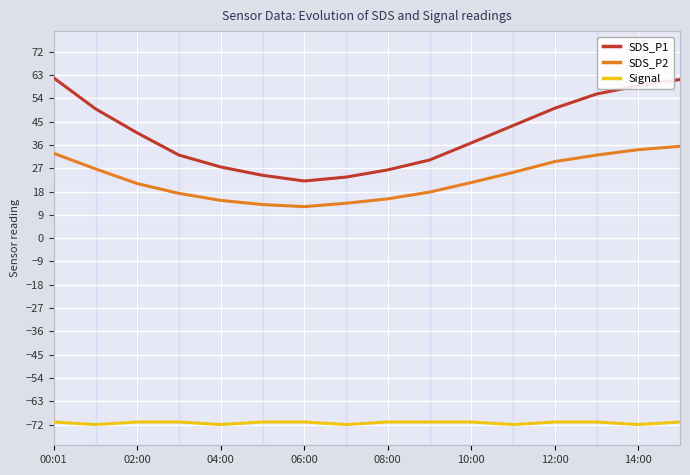

List the series in order of their peak value, lowest first.

Signal, SDS_P2, SDS_P1